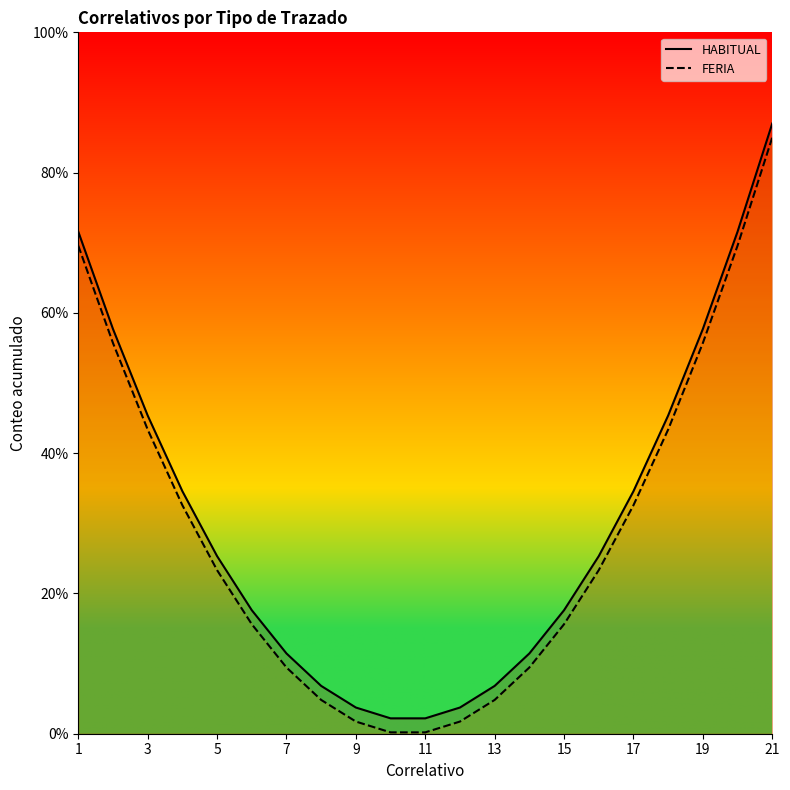

What is the difference between the highest and lowest values at 15?

2.0